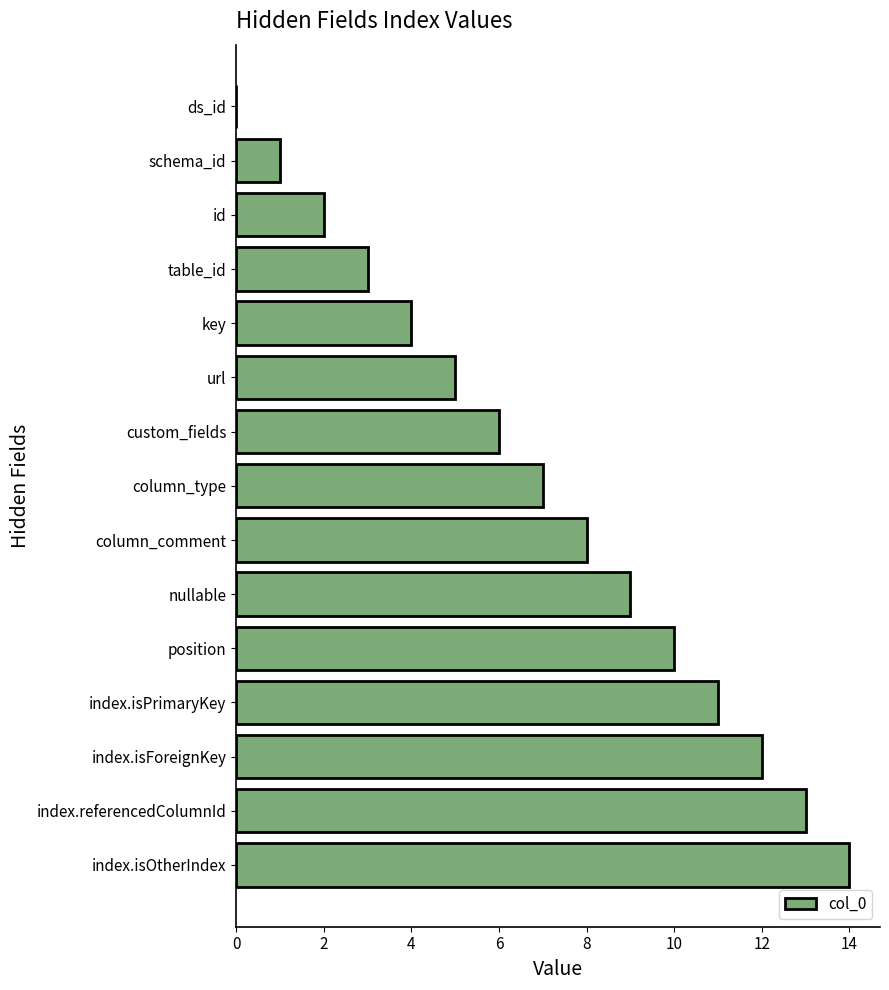

What is the maximum value shown in the chart?

14